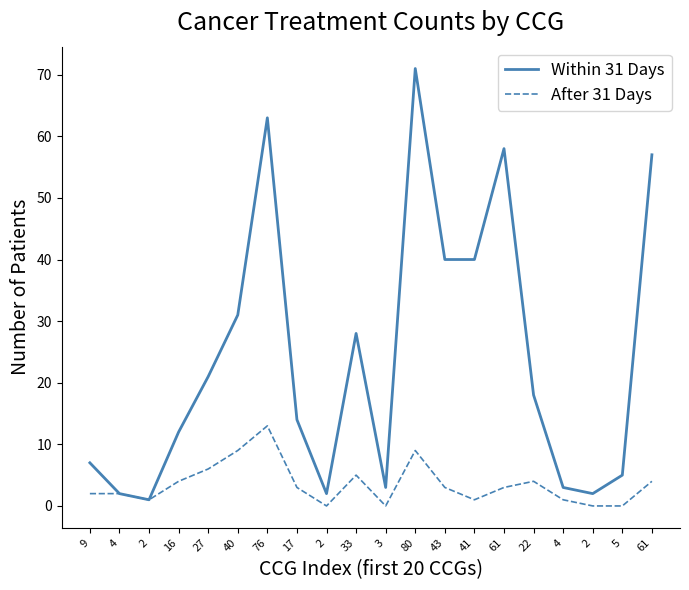

Does the chart display data point markers on the line(s)?

No